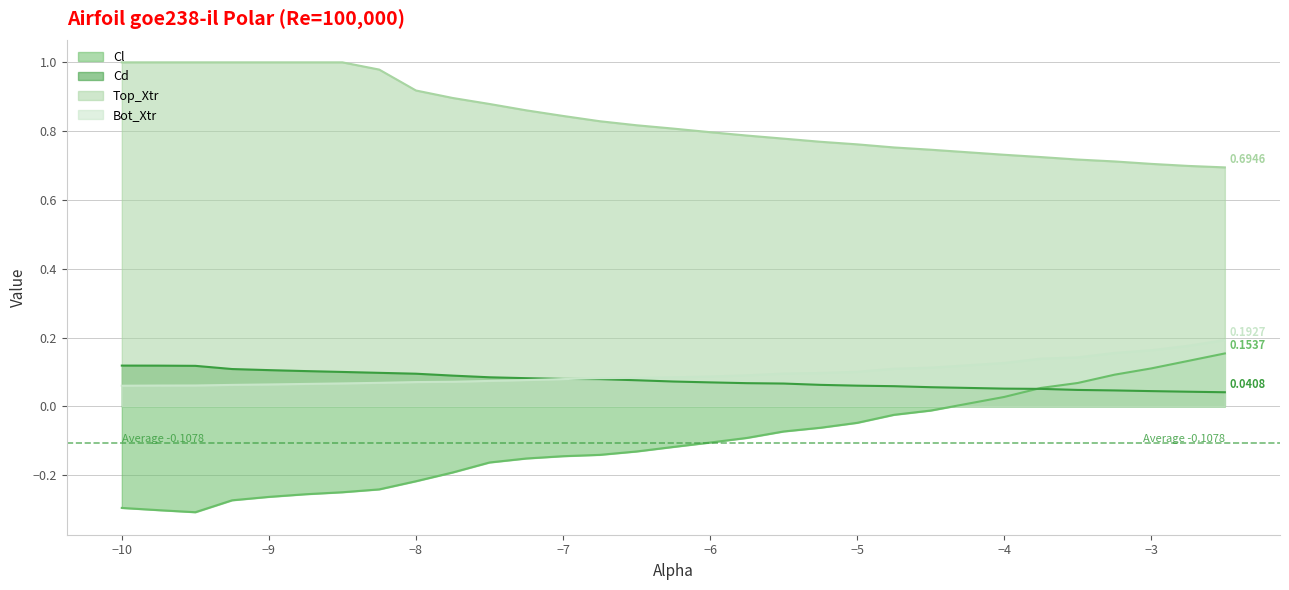

How many lines are shown in the chart?

4